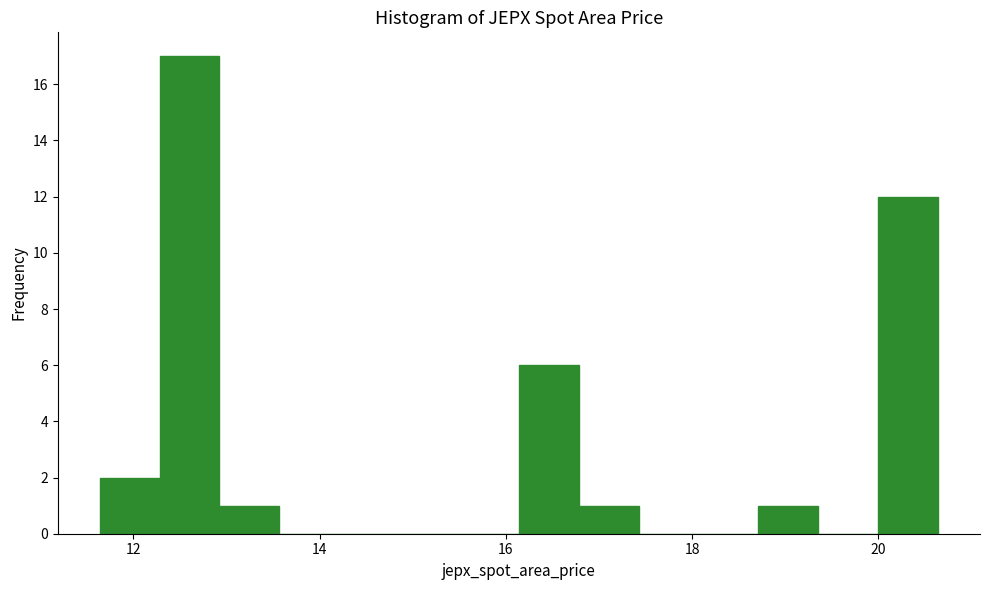

Read against the x-axis, roughly where is the centre of the tallest bar?

12.6